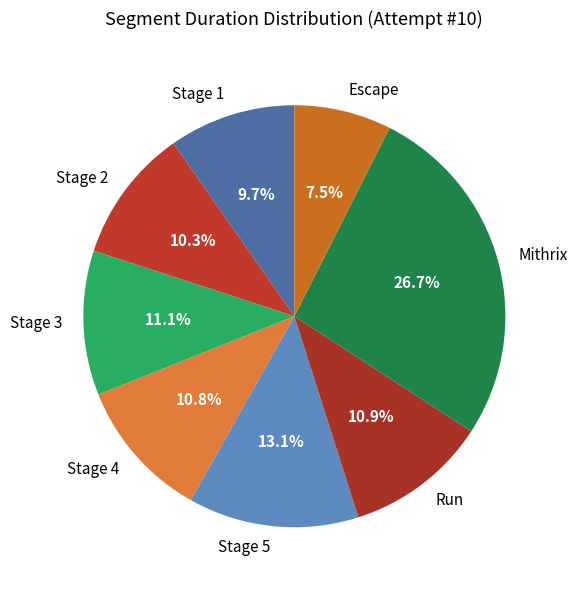

Is there any slice that represents more than half of the pie?

No